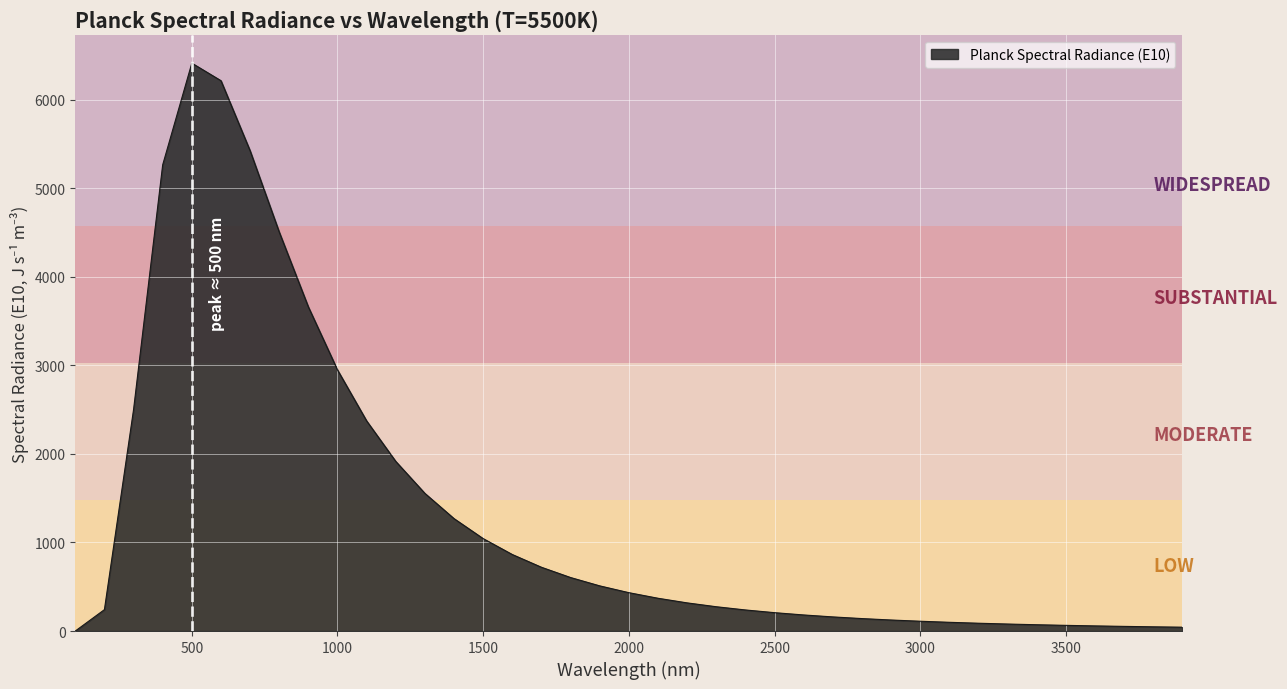

What is the maximum value shown in the chart?

6412.4